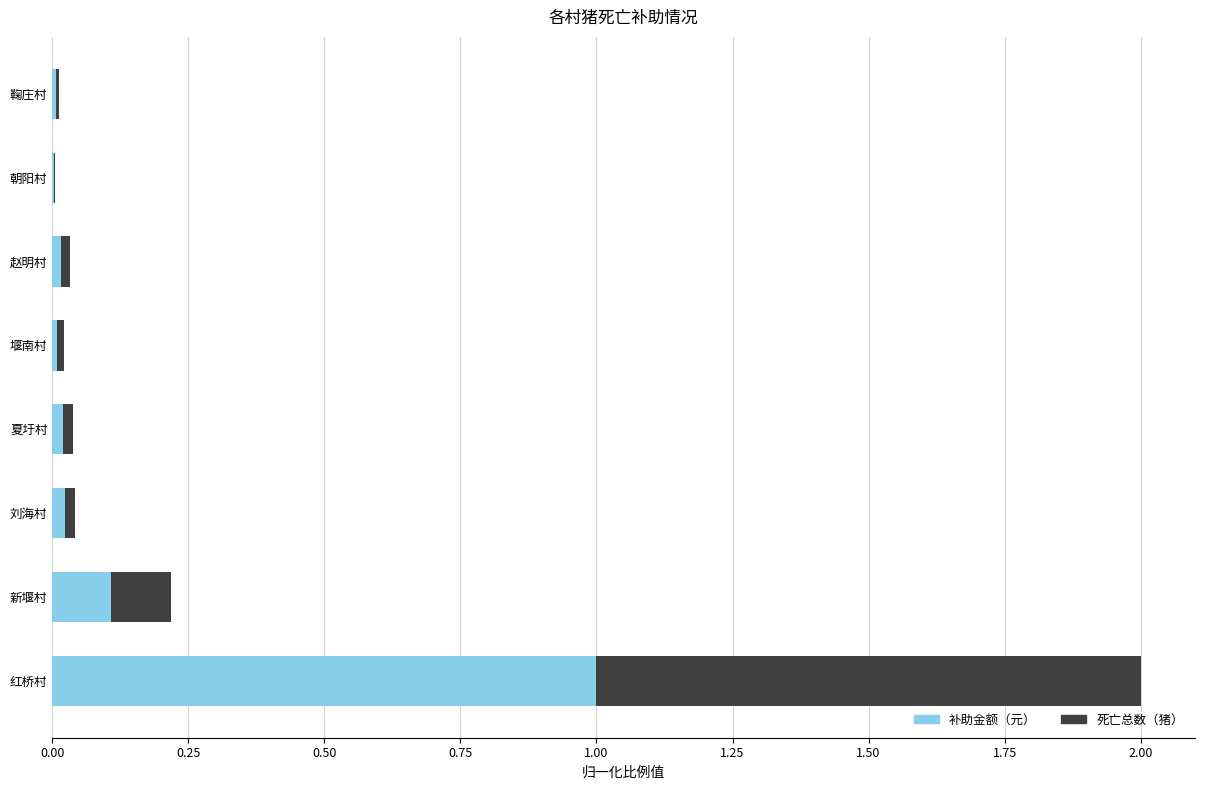

At which category is the sum across all series the highest?

红桥村